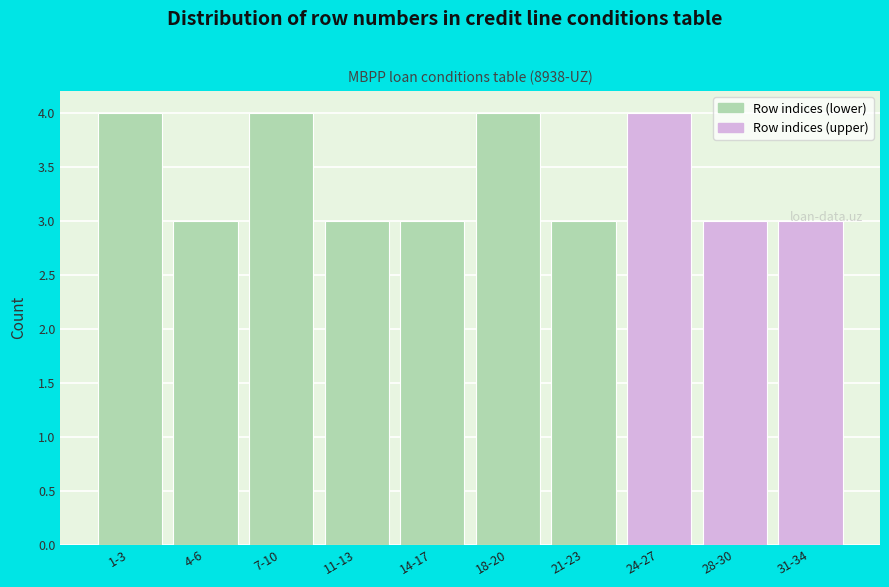

What is the label of the 10th bar from the right?

1-3